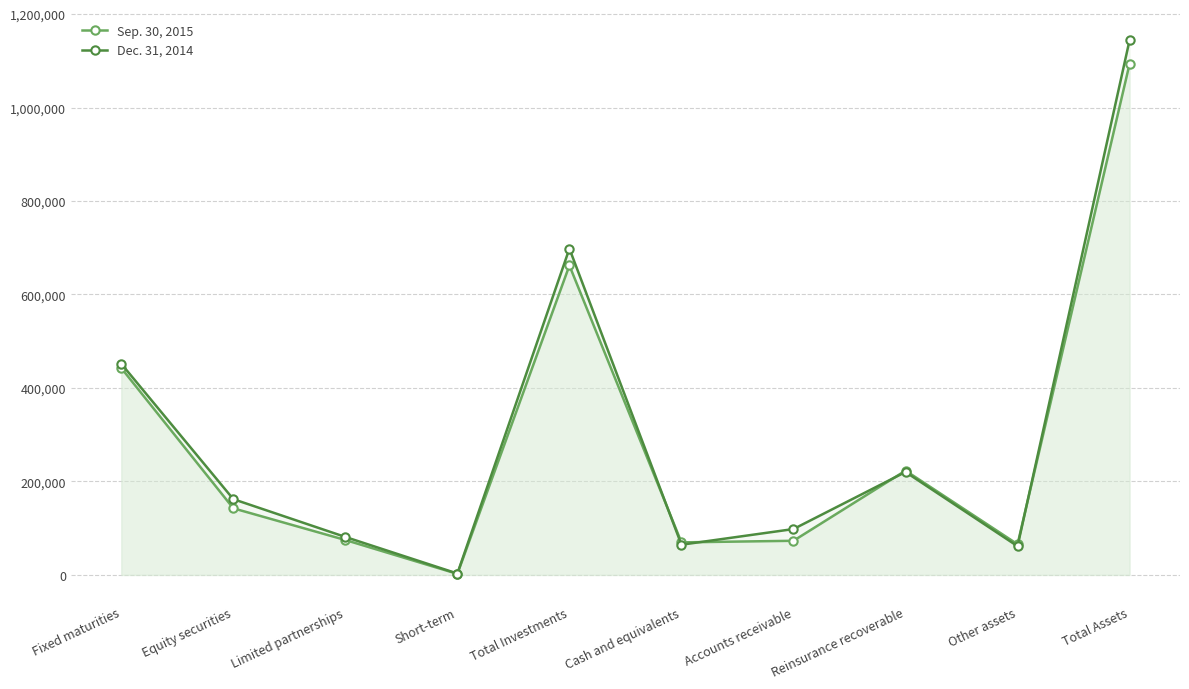

True or false: Dec. 31, 2014 and Sep. 30, 2015 intersect in this chart.

True